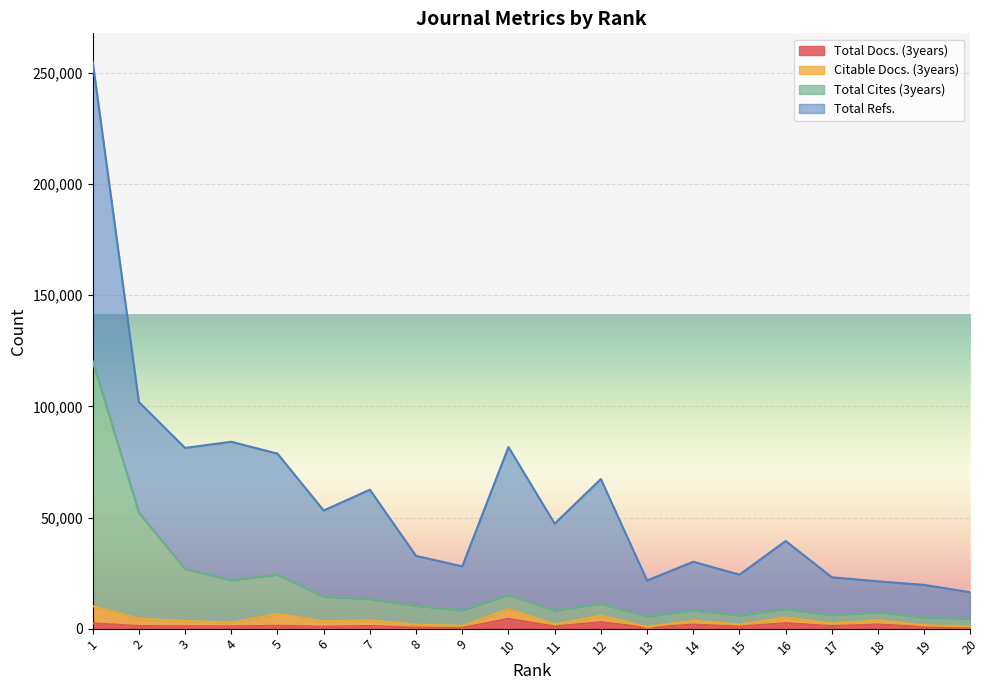

In Total Docs. (3years), how many points are lower than both neighbors (excluding endpoints)?

7